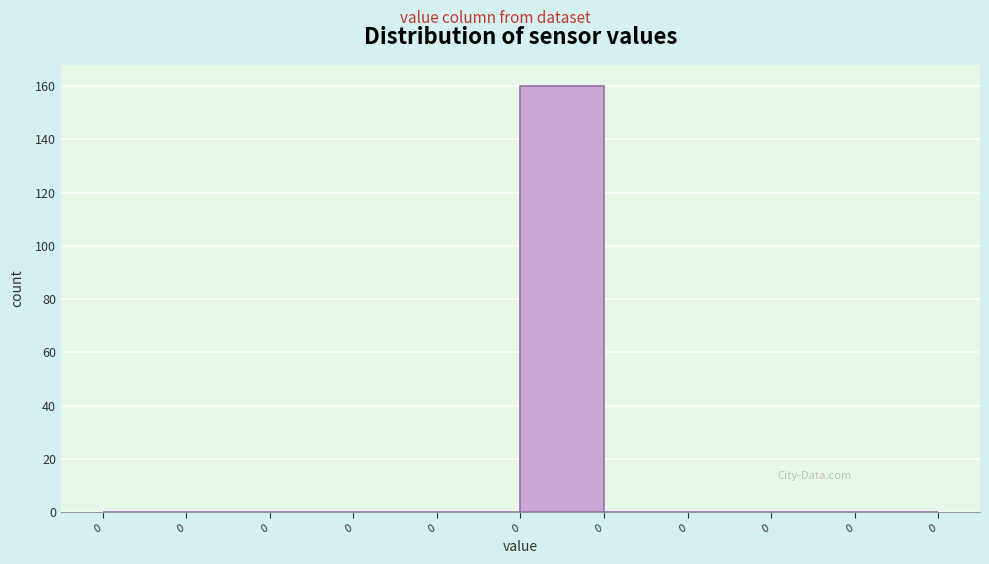

Are the bars horizontal?

No